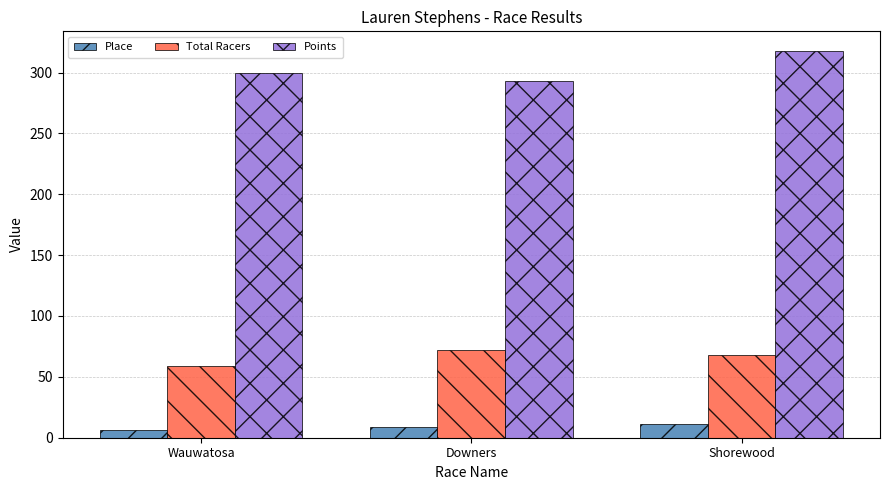

At which category does the chart reach its minimum across all series?

Wauwatosa